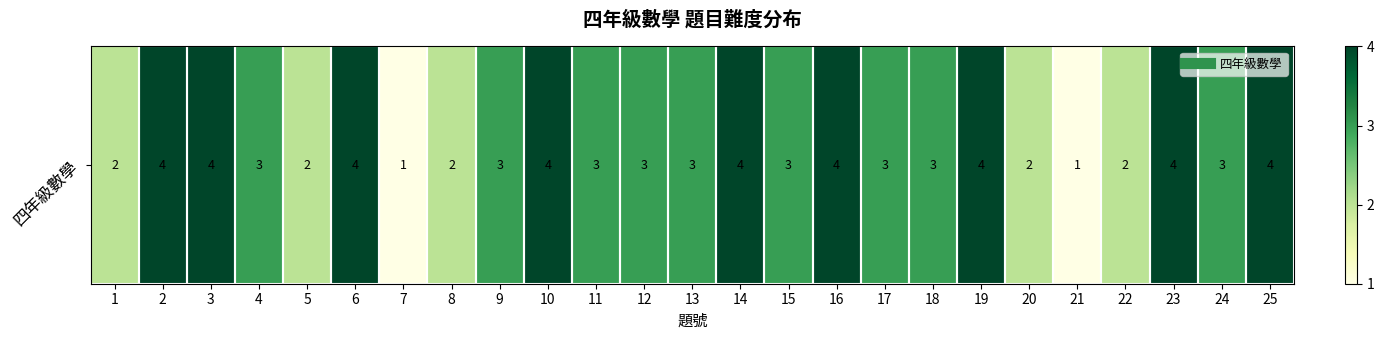

What is the average value?

3